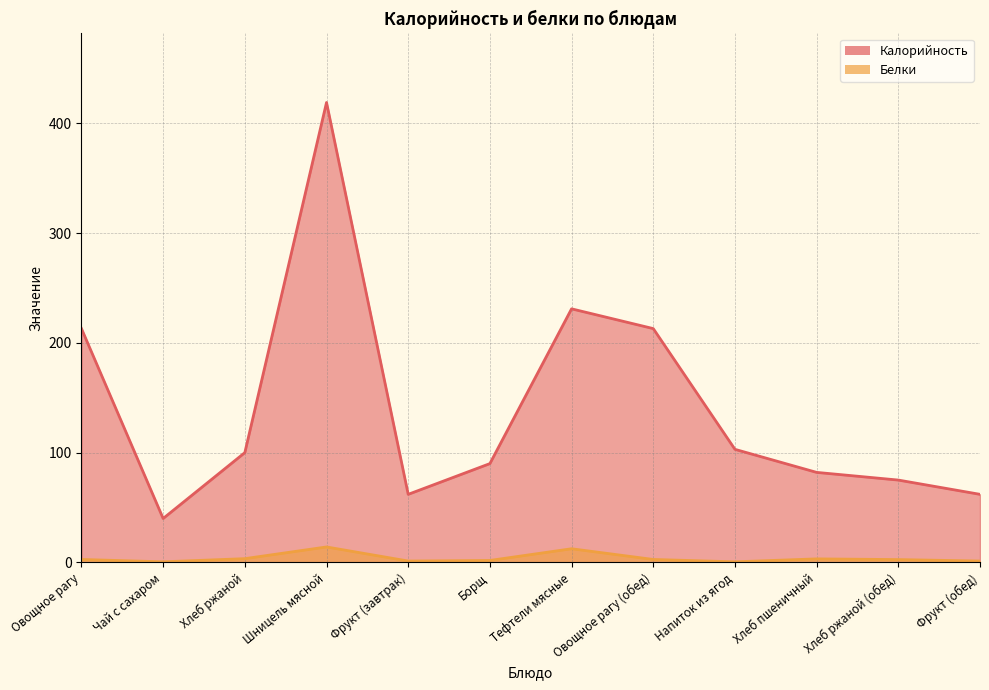

Between Шницель мясной and Хлеб ржаной (обед), which is larger?

Шницель мясной